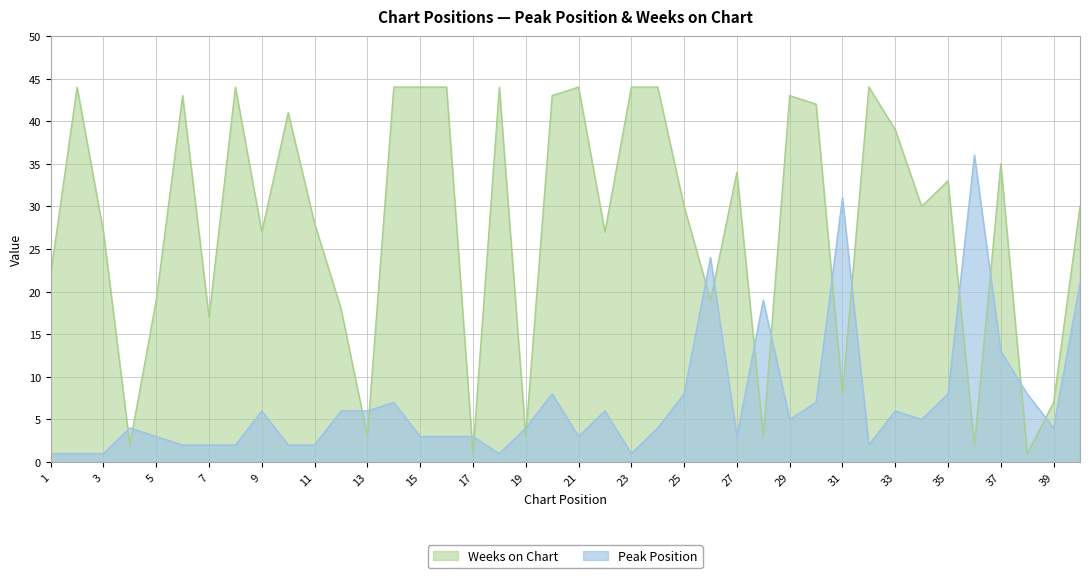

True or false: Weeks on Chart and Peak Position cross at least once.

True